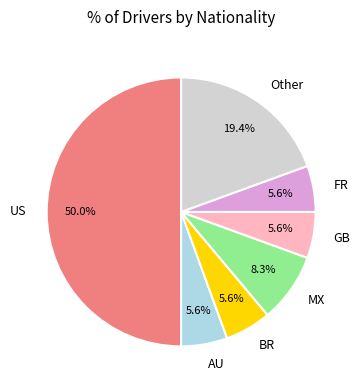

Between FR and US, which is larger?

US